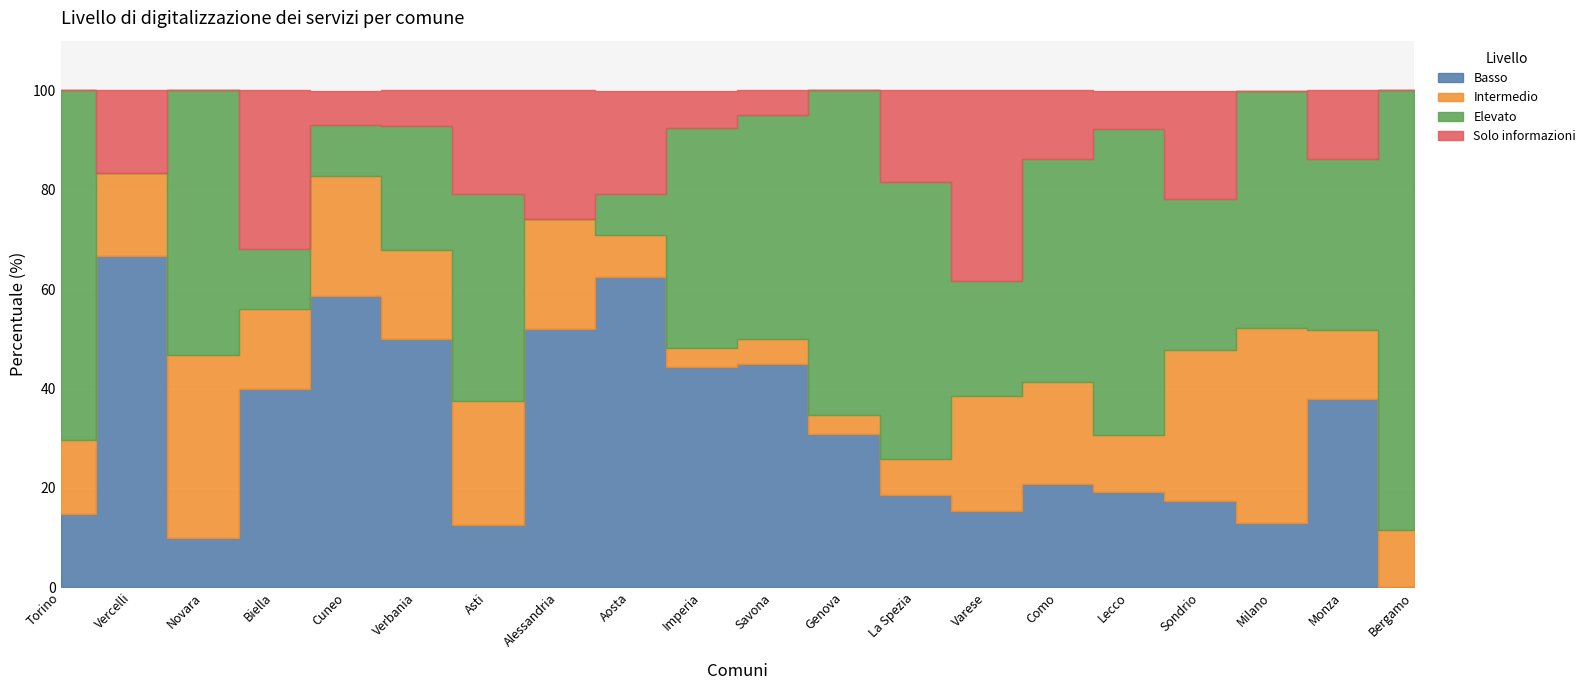

How many data points in Solo informazioni are above 13?

10